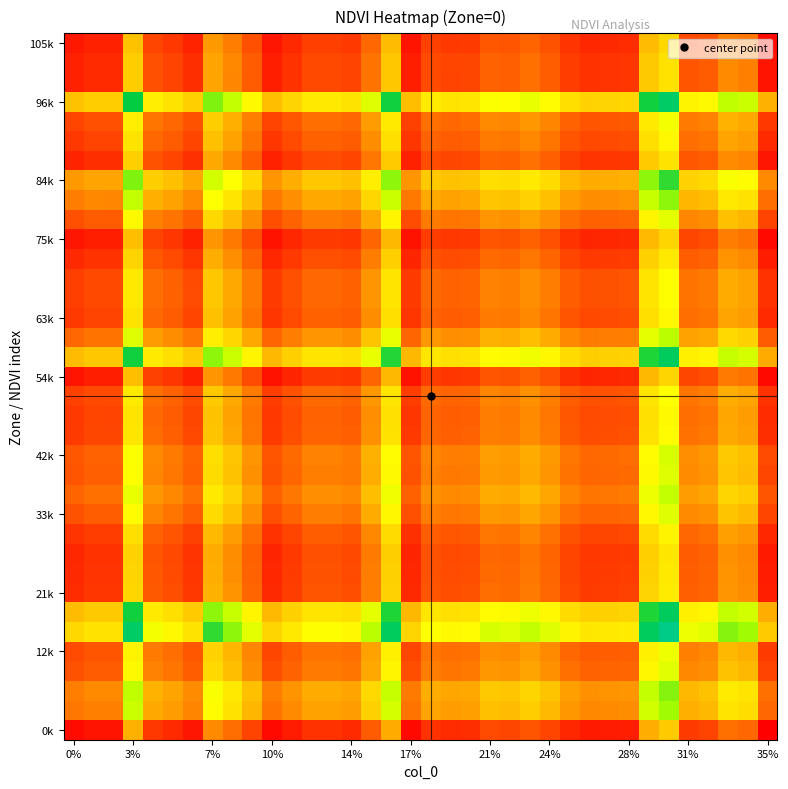

At how many categories does at least one series exceed 0?

36